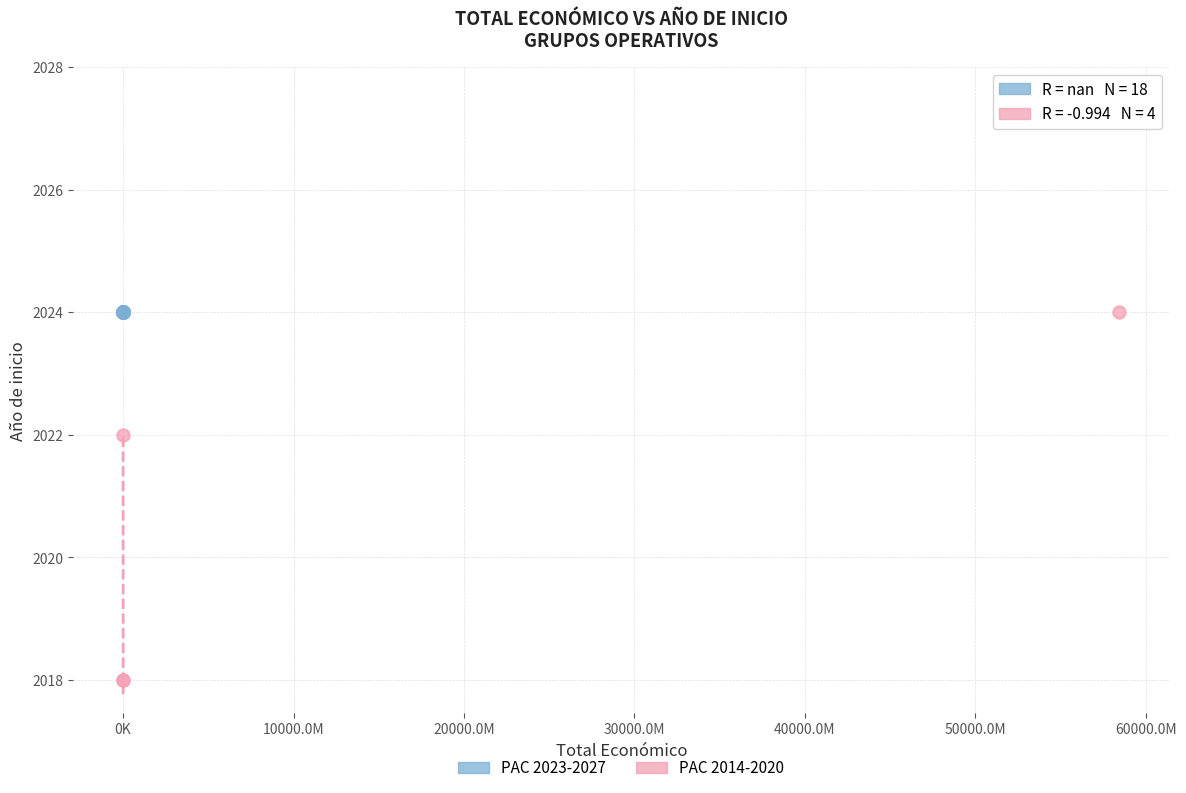

What are all the series names shown in the legend?

PAC 2023-2027, PAC 2014-2020